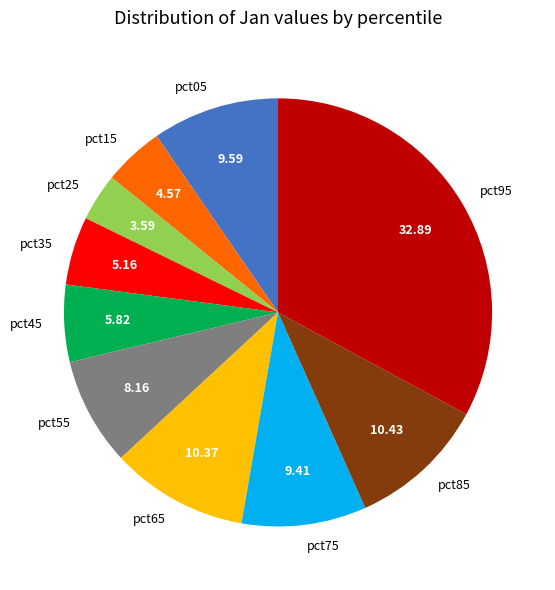

What is the largest slice in the pie chart?

pct95